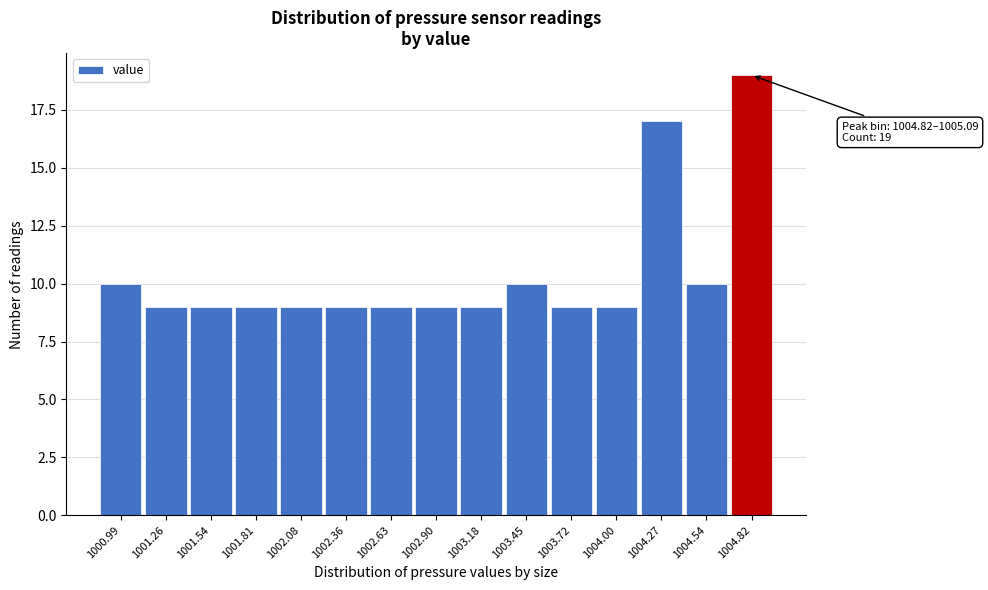

Reading left to right, transcribe all the data shown in this chart.

1000.99=10	1001.26=9	1001.54=9	1001.81=9	1002.08=9	1002.36=9	1002.63=9	1002.90=9	1003.18=9	1003.45=10	1003.72=9	1004.00=9	1004.27=17	1004.54=10	1004.82=19